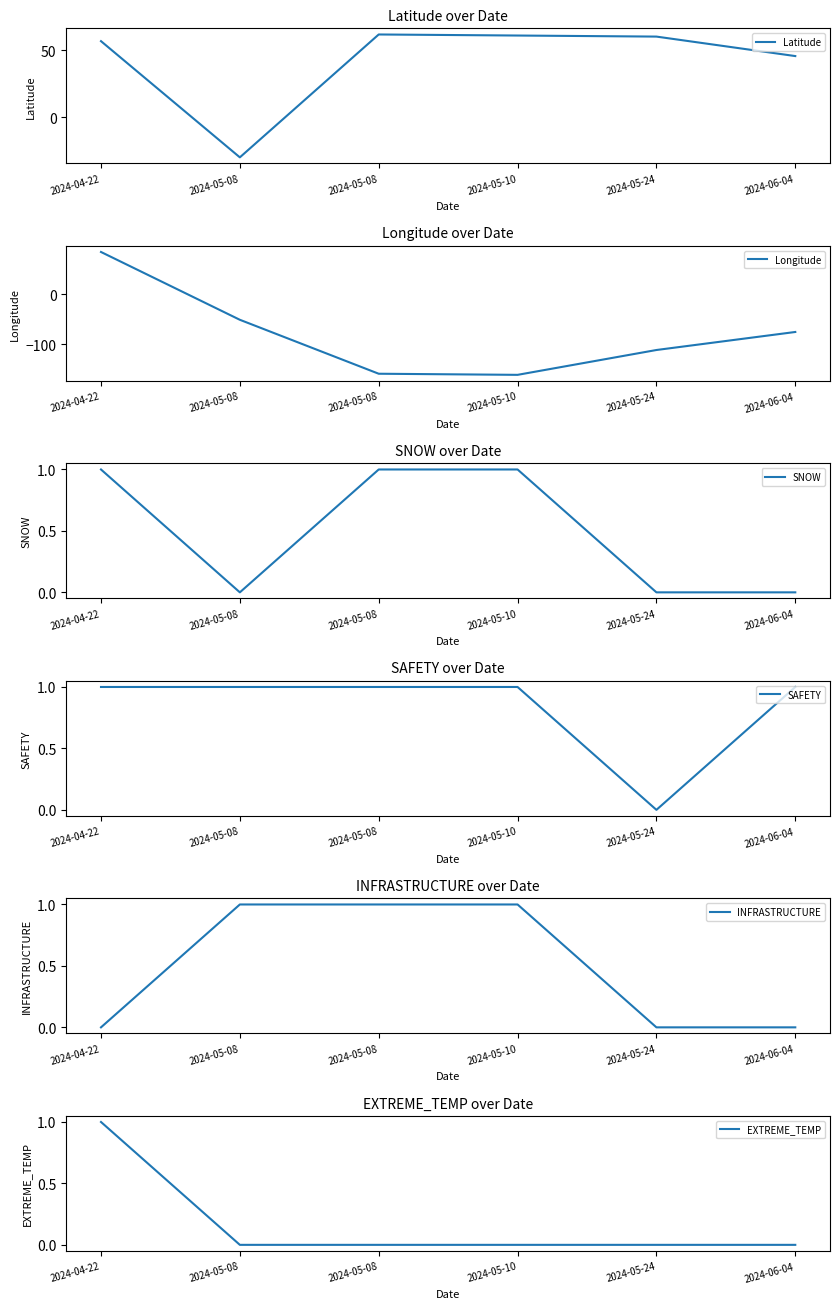

At how many categories does at least one series exceed -43?

6